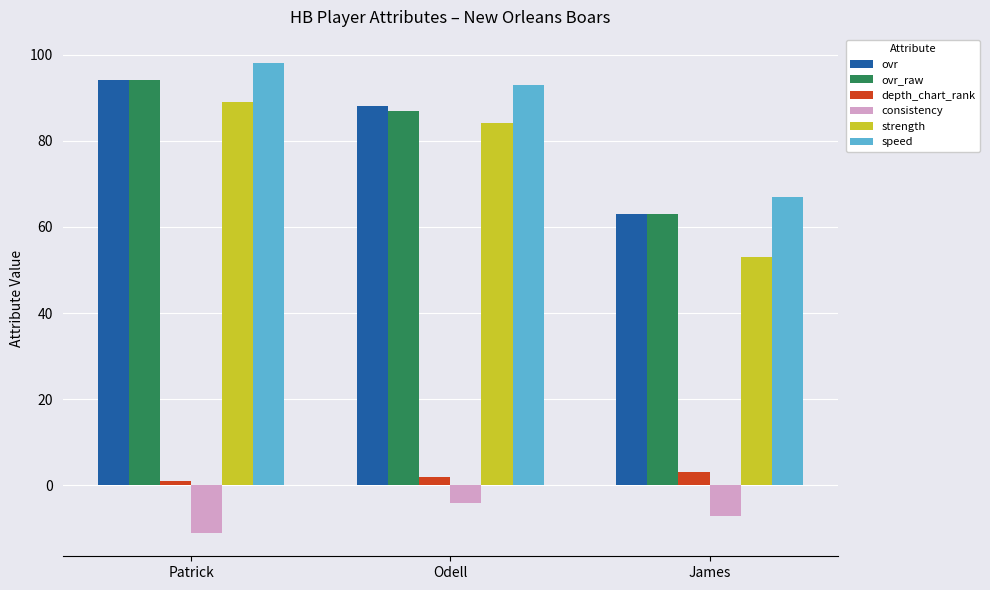

What is the minimum value shown in the chart?

-11